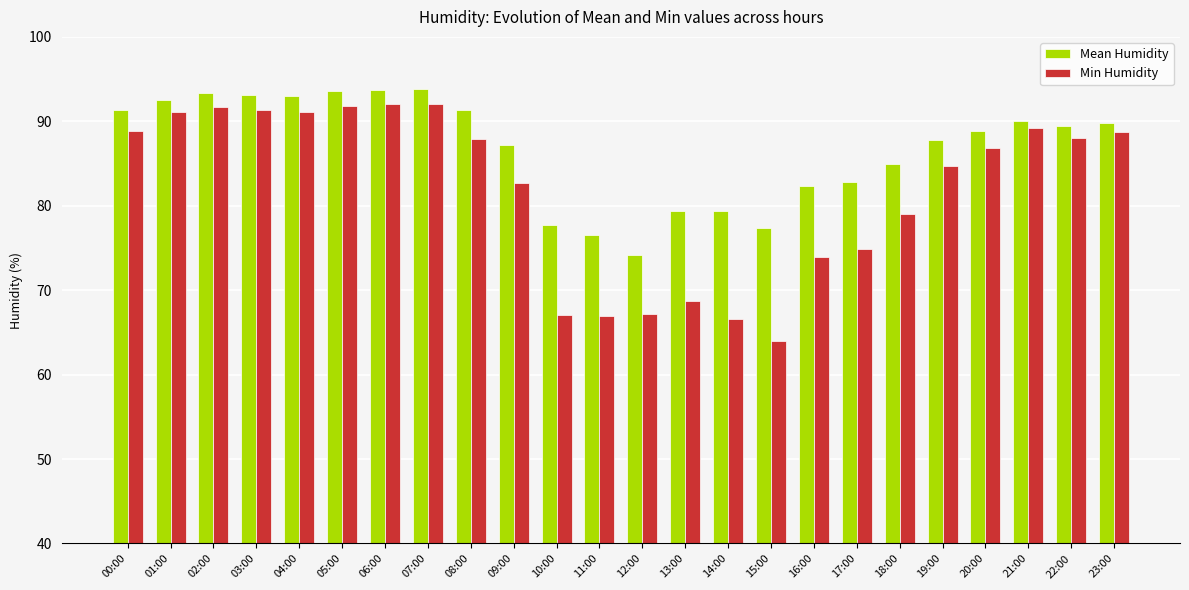

Does the chart contain stacked bars?

No